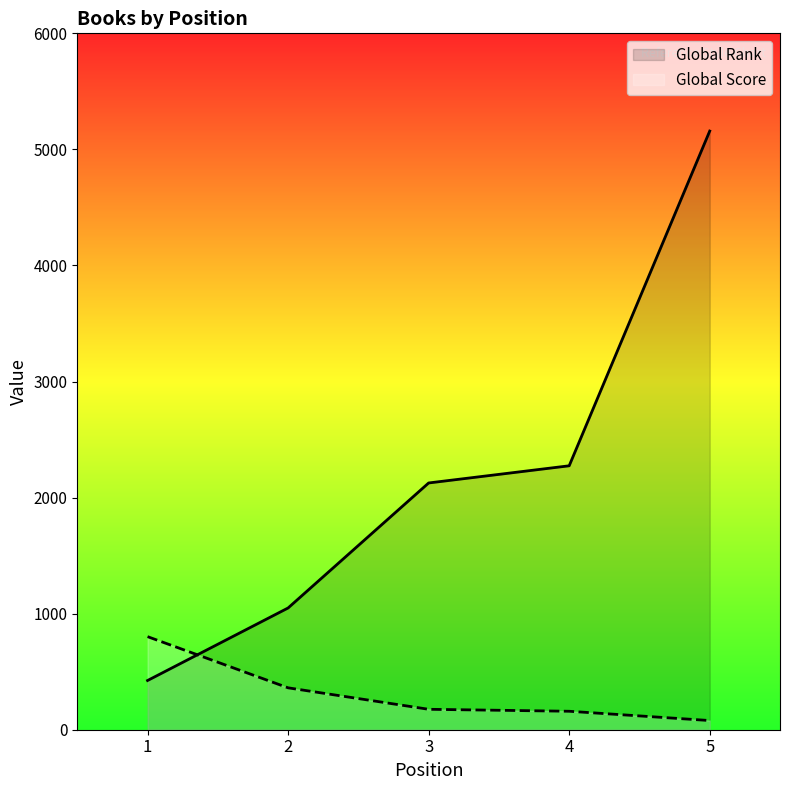

Where do Global Rank and Global Score first cross each other?

1 and 2